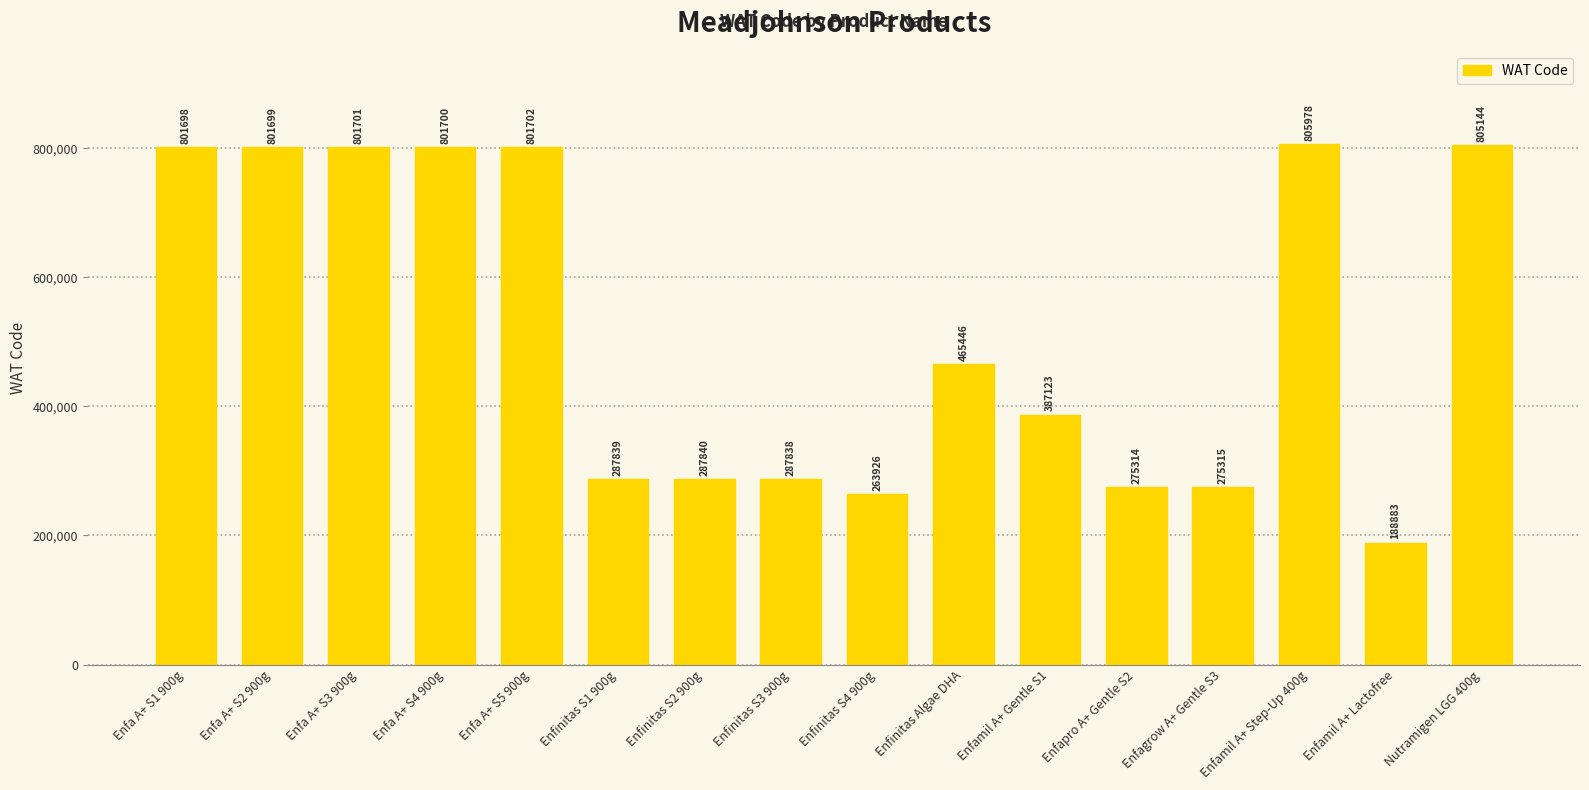

What is the change in value from Enfinitas S4 900g to Enfinitas Algae DHA?

+201520